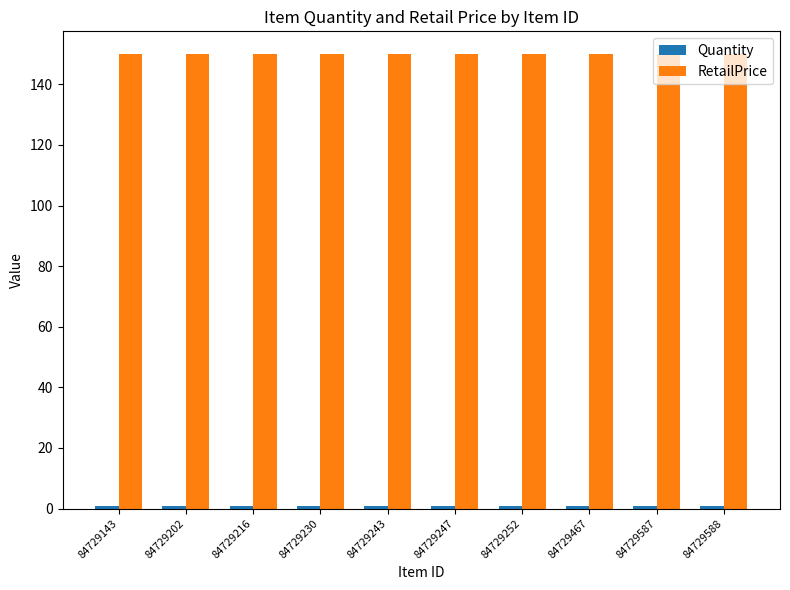

What is the highest value of the RetailPrice series?

150.0